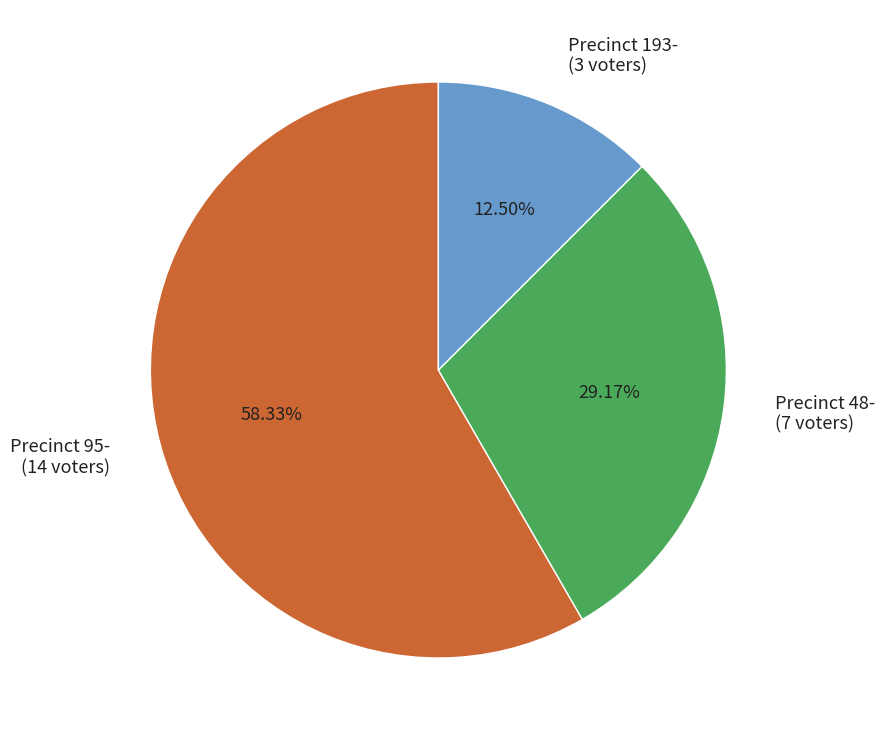

Which slice represents more than half of the pie?

Precinct 95-